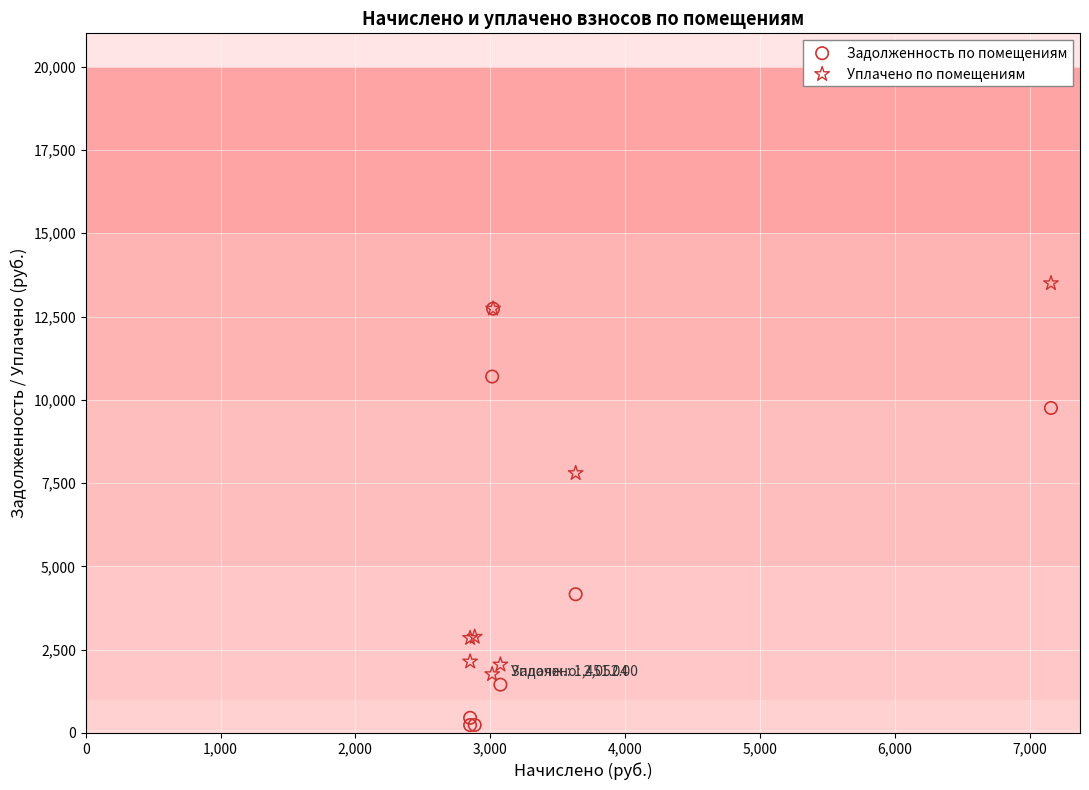

In the Задолженность по помещениям series, what Y value is closest to 6486?

4164.9